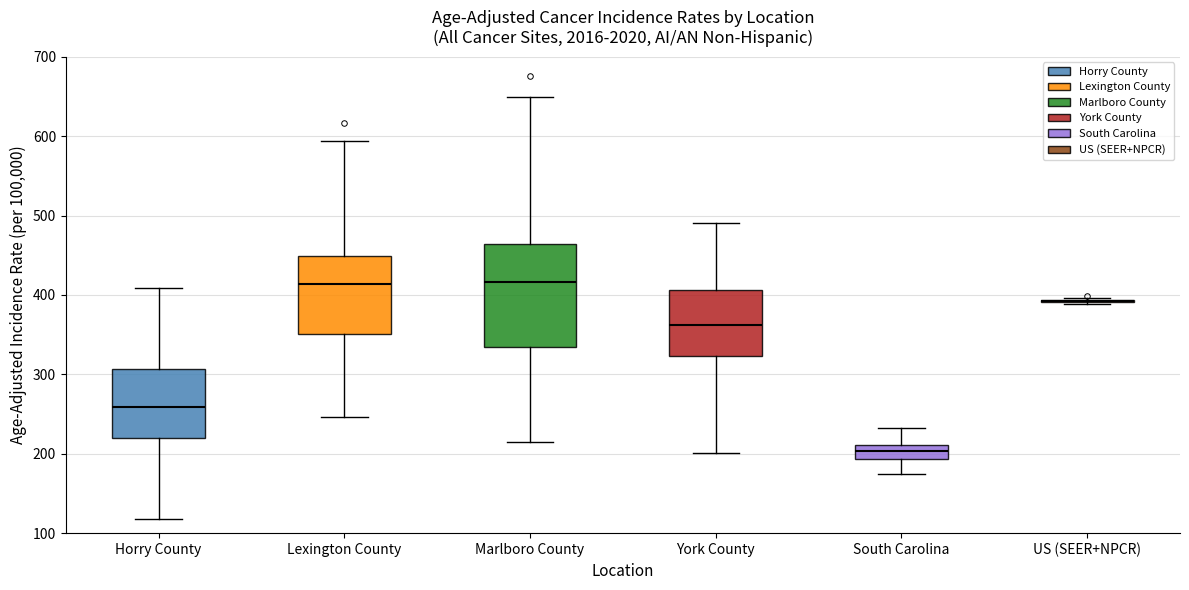

Reading left to right, transcribe this box plot: for each box, give where its median line is, the range the box spans, and where its two whiskers end, as read against the y-axis. The values are not printed on the chart, so give them approximately, as read against the axis.

Horry County: median 260, box 220 to 310, whiskers 120 to 410
Lexington County: median 410, box 350 to 450, whiskers 250 to 590
Marlboro County: median 420, box 330 to 460, whiskers 210 to 650
York County: median 360, box 320 to 410, whiskers 200 to 490
South Carolina: median 200, box 190 to 210, whiskers 170 to 230
US (SEER+NPCR): box collapsed to a line at 390, whiskers 390 to 400